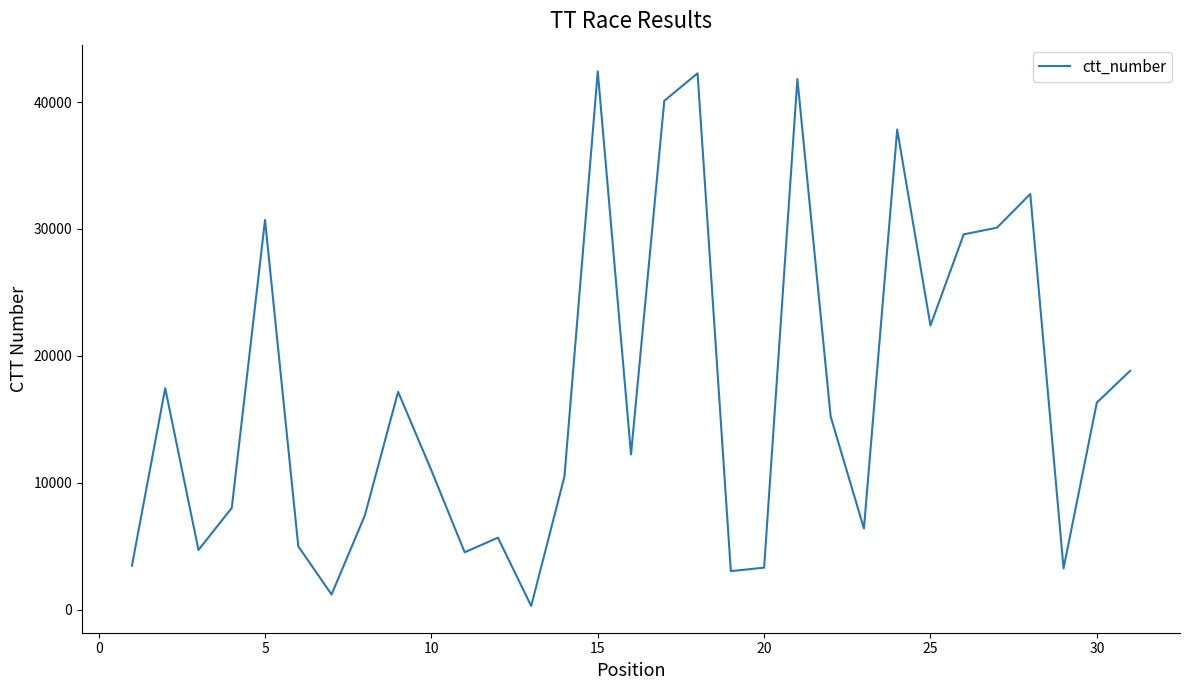

What is the difference between the maximum and minimum values?

42109